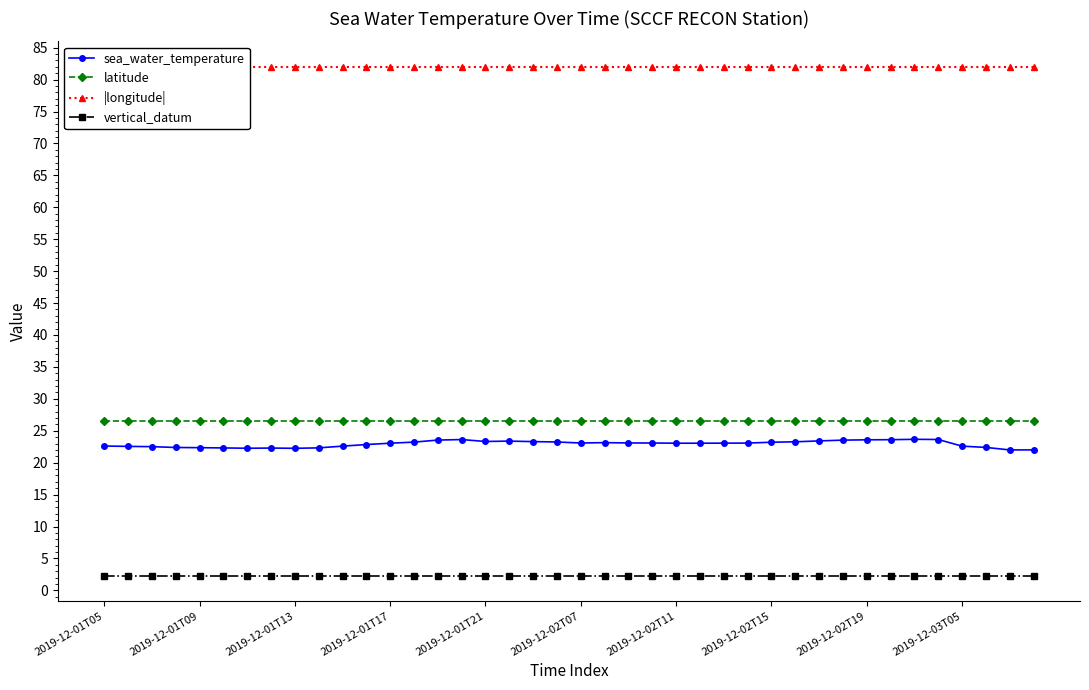

True or false: latitude and vertical_datum cross at least once.

False